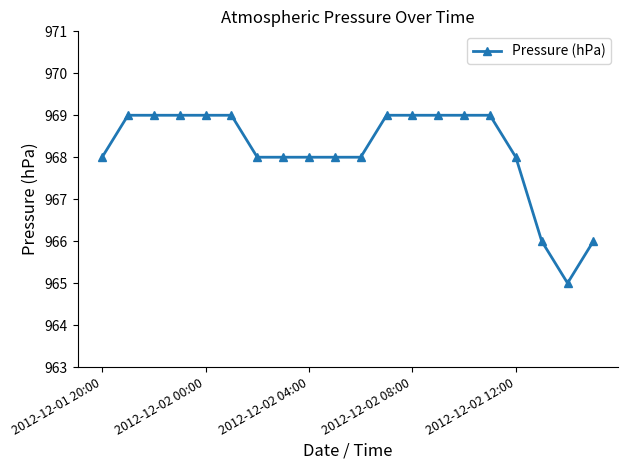

What is the greatest value displayed?

969